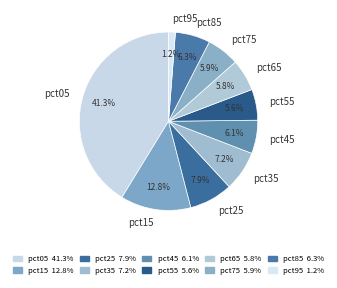

To the nearest percent, what is the average slice percentage?

10%